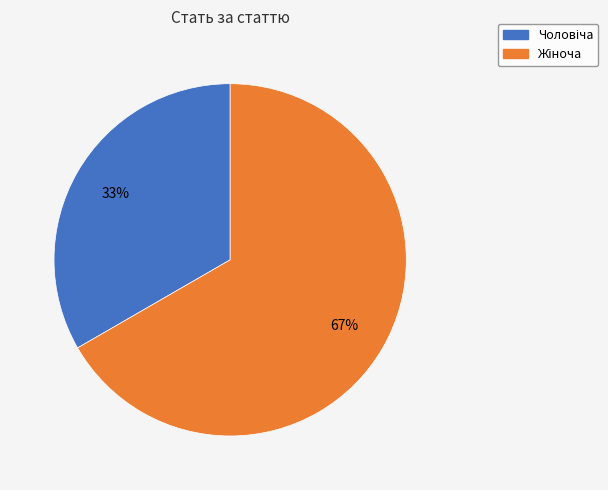

Does any single category account for the majority?

Yes